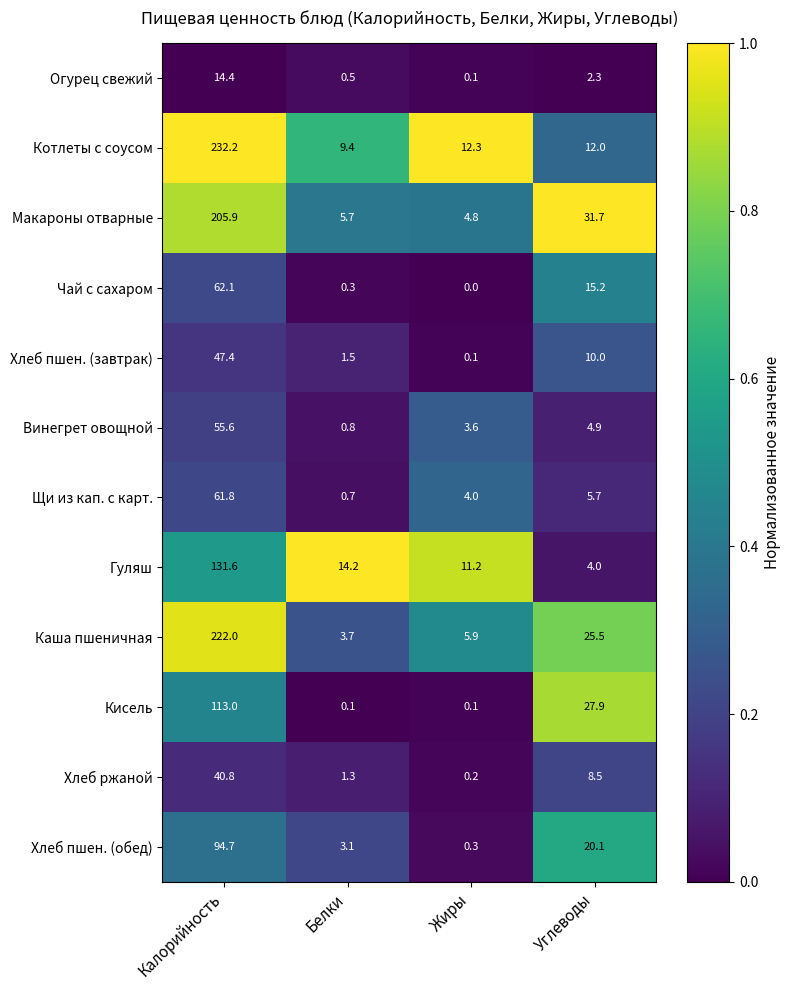

The Макароны отварные series shows 4.8 at Жиры. True or false?

True